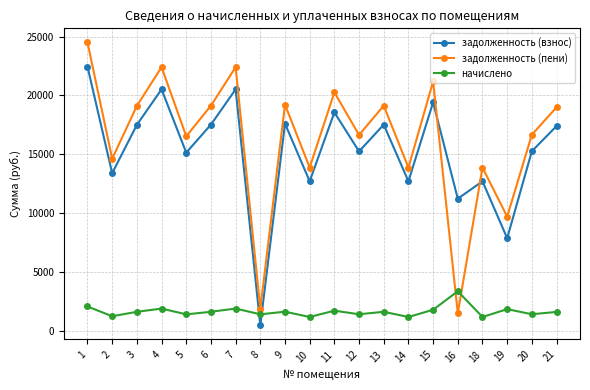

Which series has the widest spread of values?

задолженность (пени)